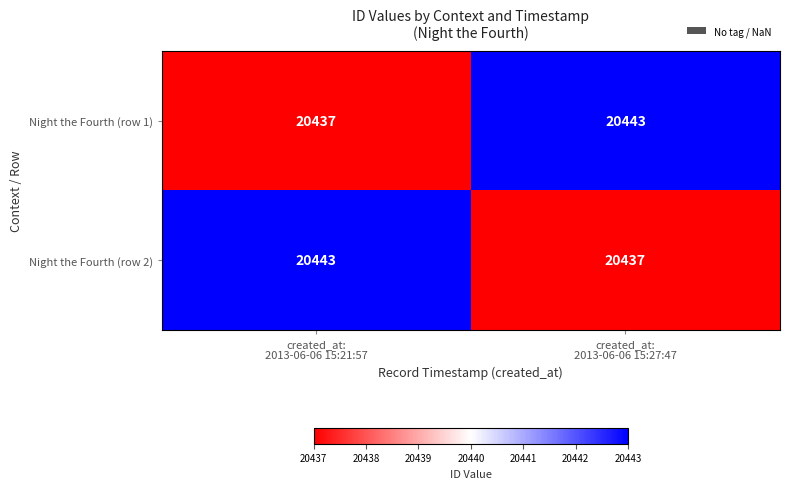

What is the difference between the maximum and minimum values in the Night the Fourth (row 1) series?

6